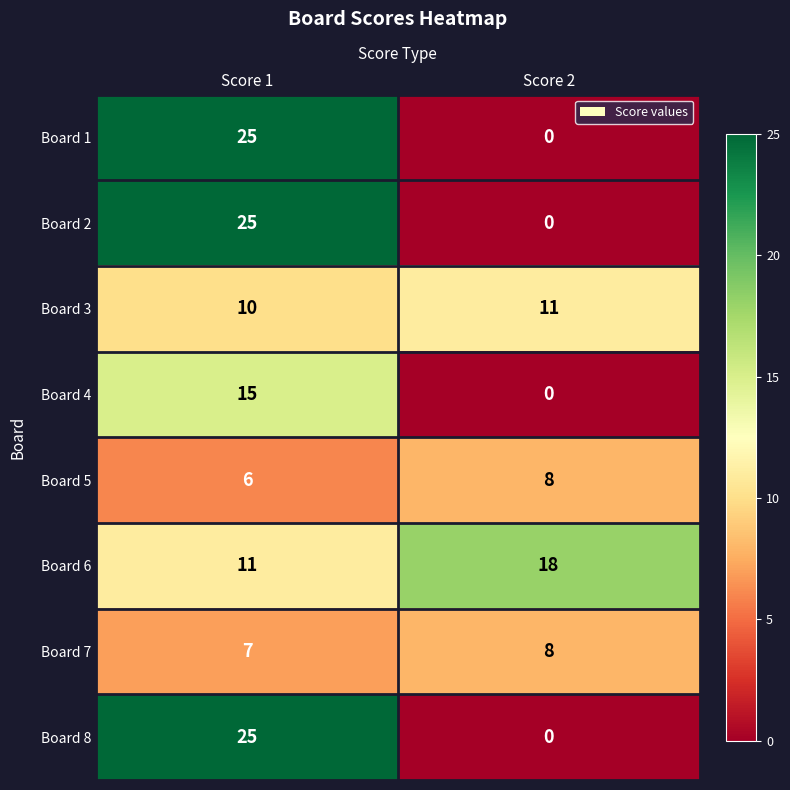

What is the difference between the highest and lowest values at Score 1?

19